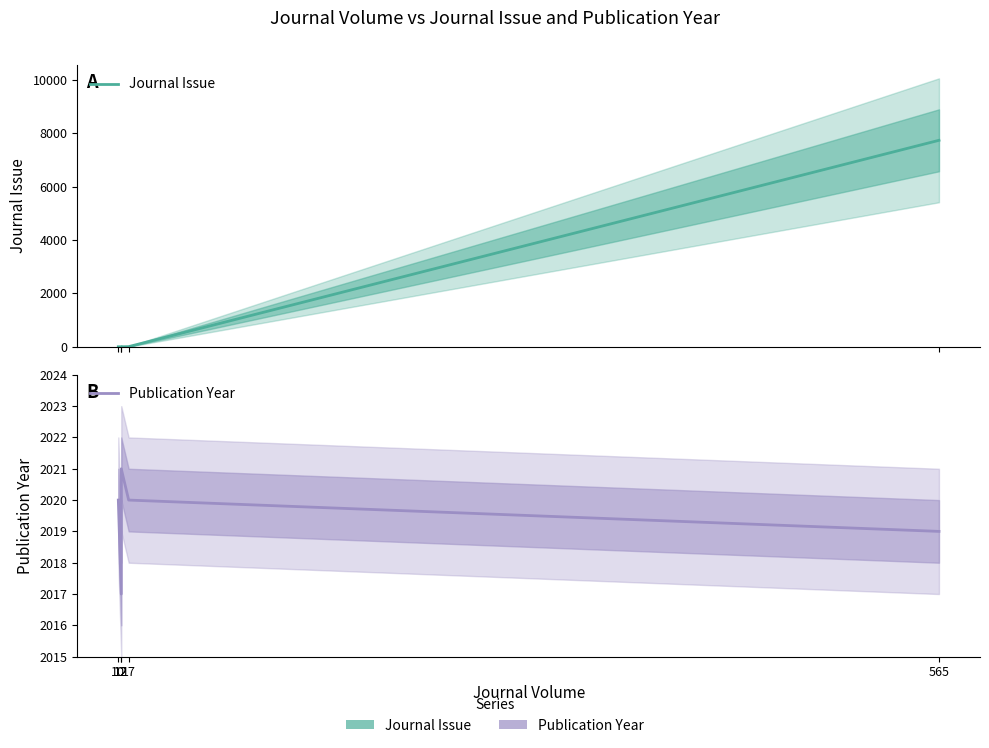

What is the difference between the maximum and second lowest values in the Publication Year series?

2